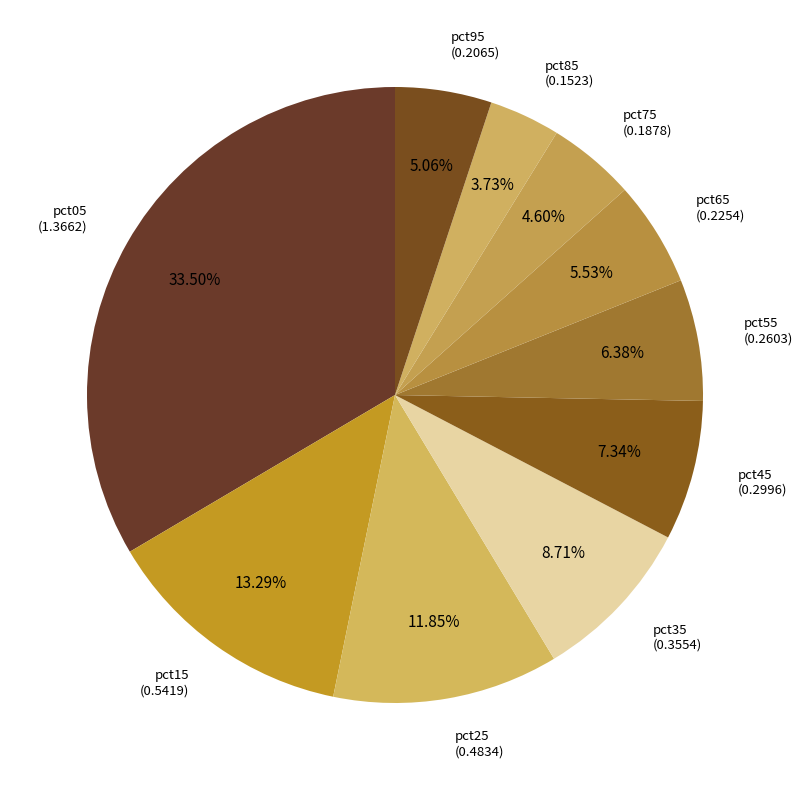

What is the smallest slice in the pie chart?

pct85